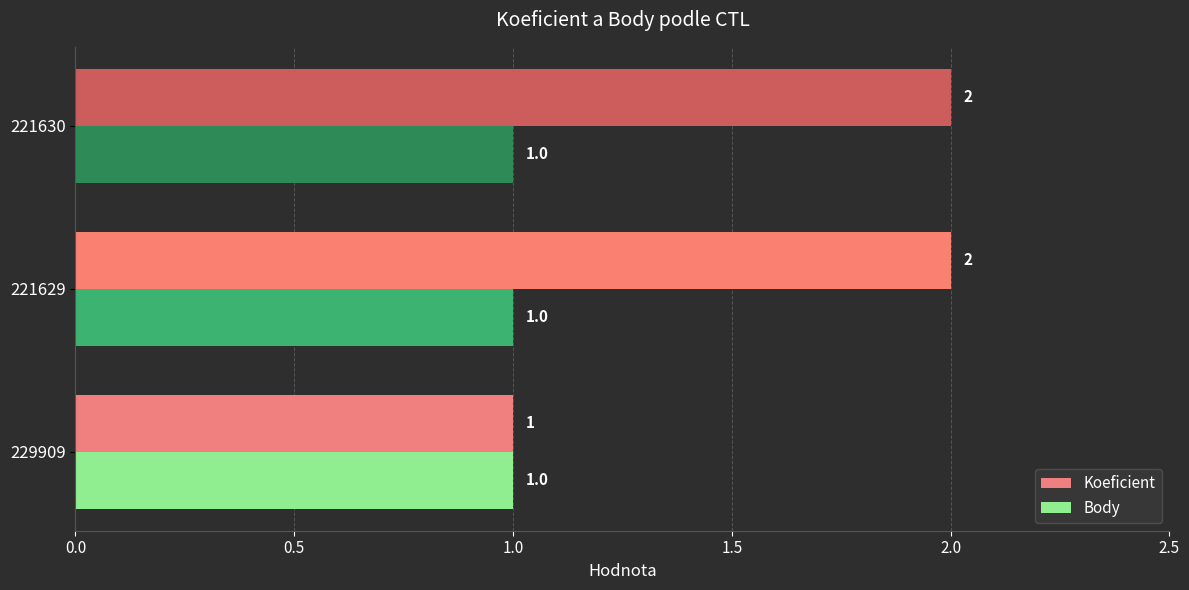

Which series has the largest range (max minus min)?

Koeficient